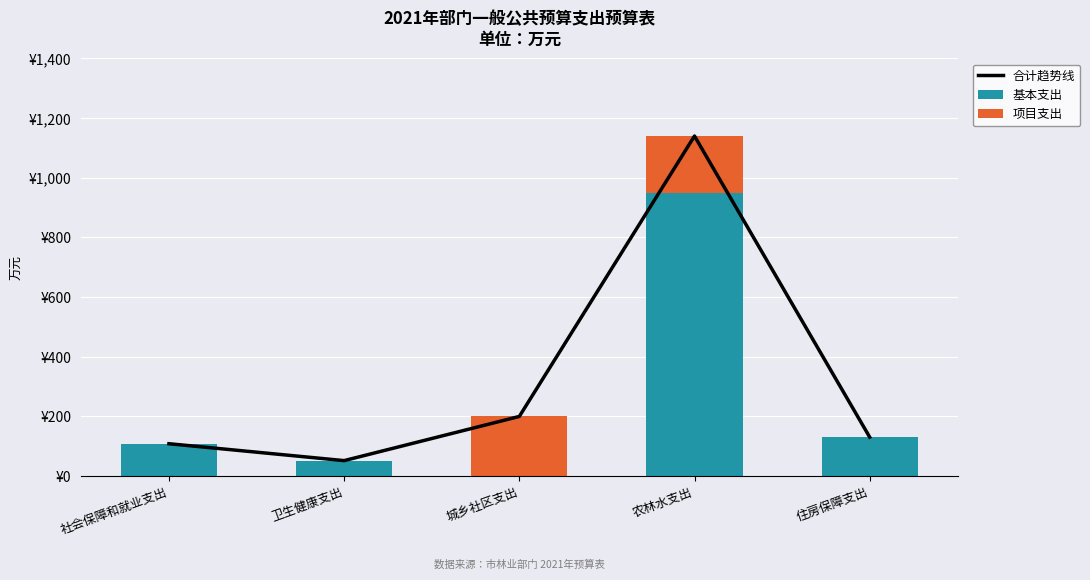

Which series has the largest total across all categories?

合计趋势线